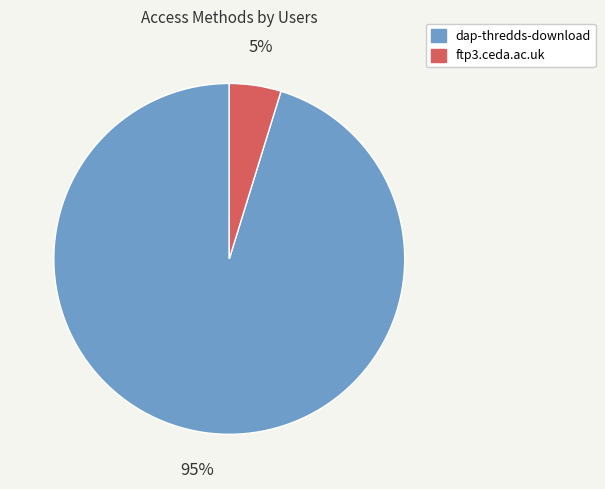

Which slice is the smallest?

ftp3.ceda.ac.uk